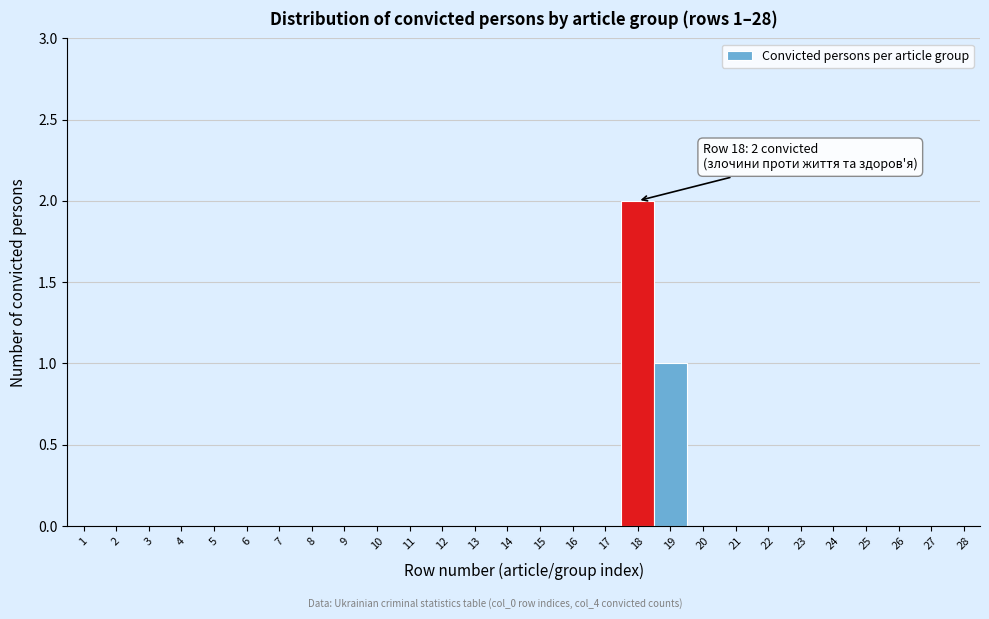

Which range on the x-axis has the tallest bar?

17.5 to 18.5